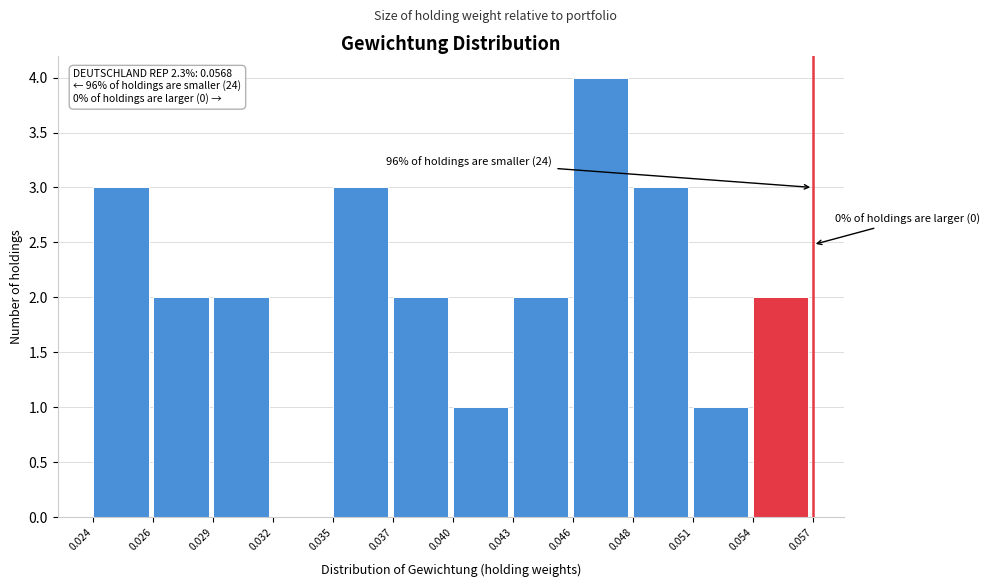

Reading right to left, transcribe all the data shown in this chart.

0.054=2	0.051=1	0.048=3	0.046=4	0.043=2	0.040=1	0.037=2	0.035=3	0.032=0	0.029=2	0.026=2	0.024=3